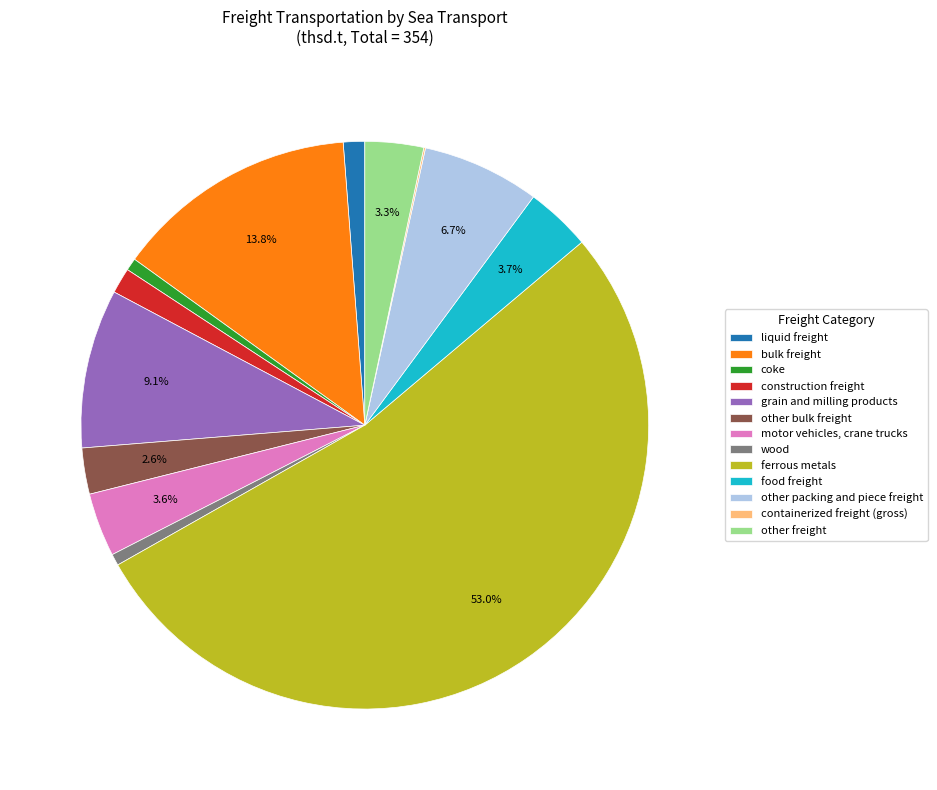

To the nearest percent, what percentage of the pie is liquid freight?

1%